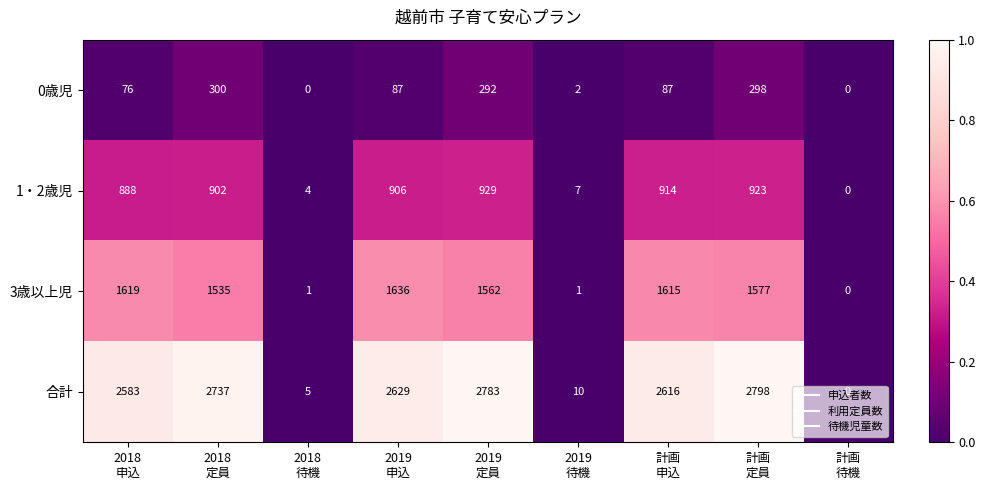

Which series has the largest range (max minus min)?

合計